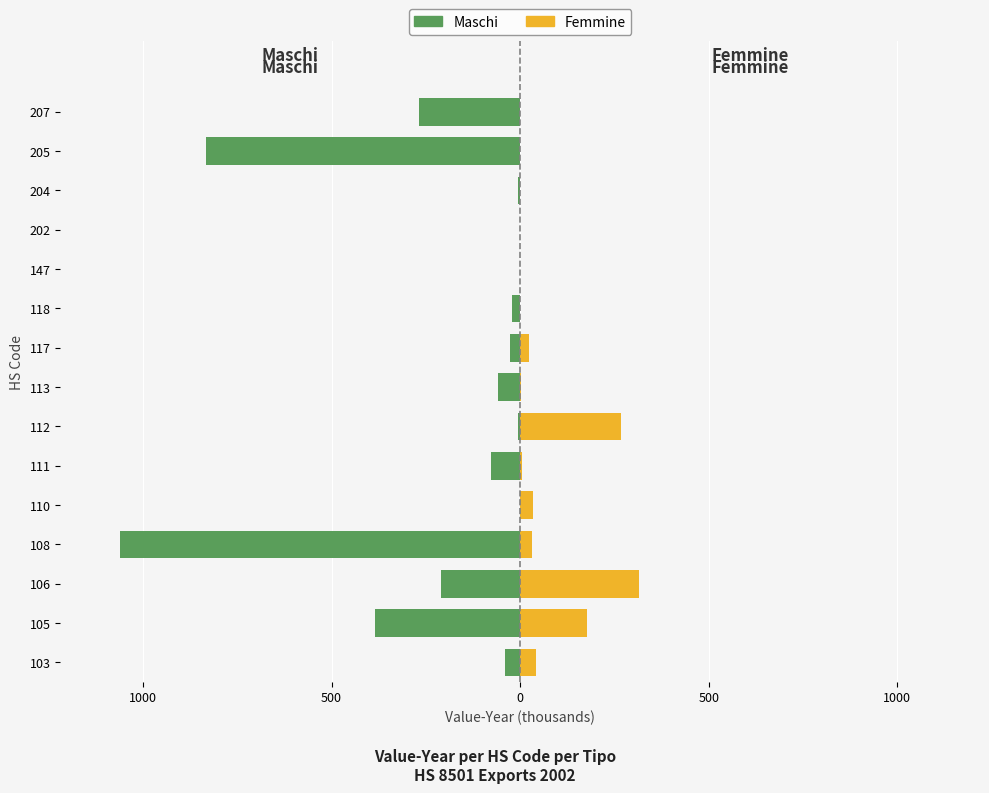

How many values in the Femmine series exceed 5?

8